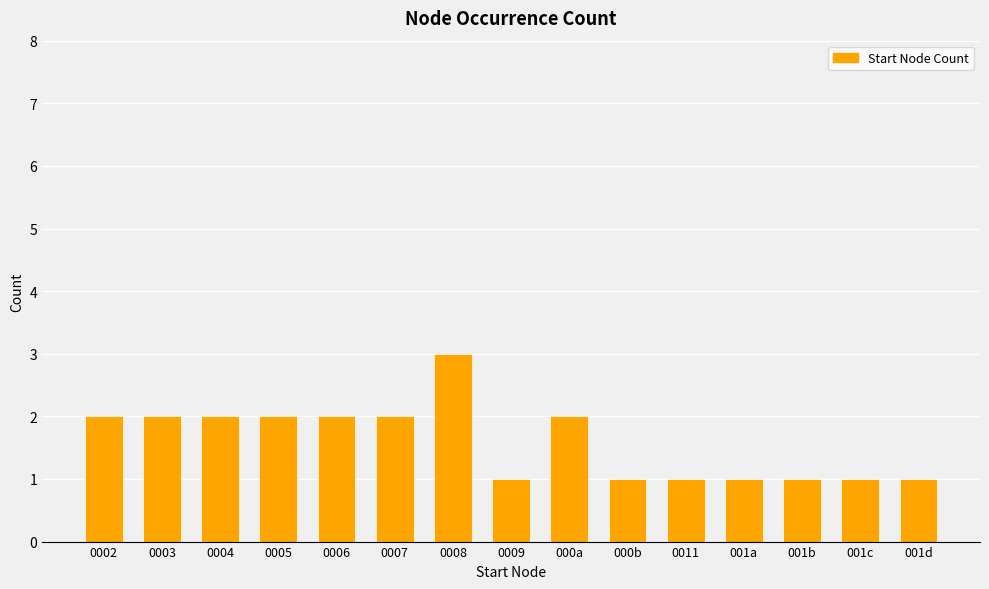

What is the greatest value displayed?

3